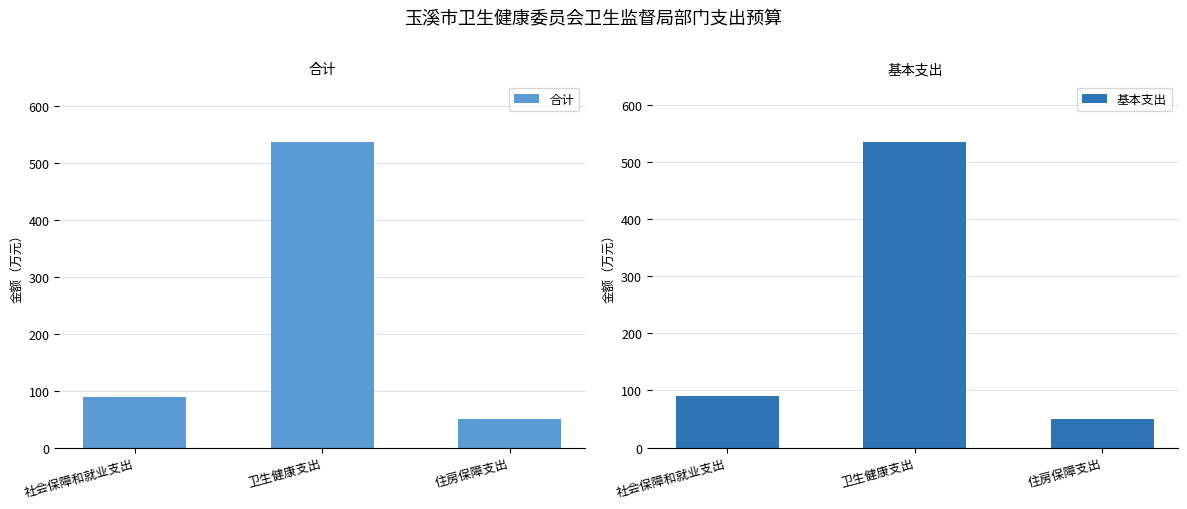

What is the maximum value for 基本支出?

533.8